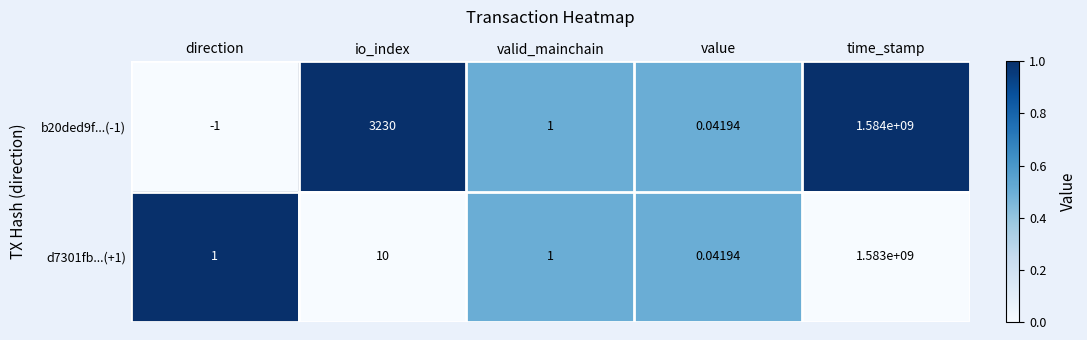

Which category has the highest value in the d7301fb...(+1) series?

time_stamp